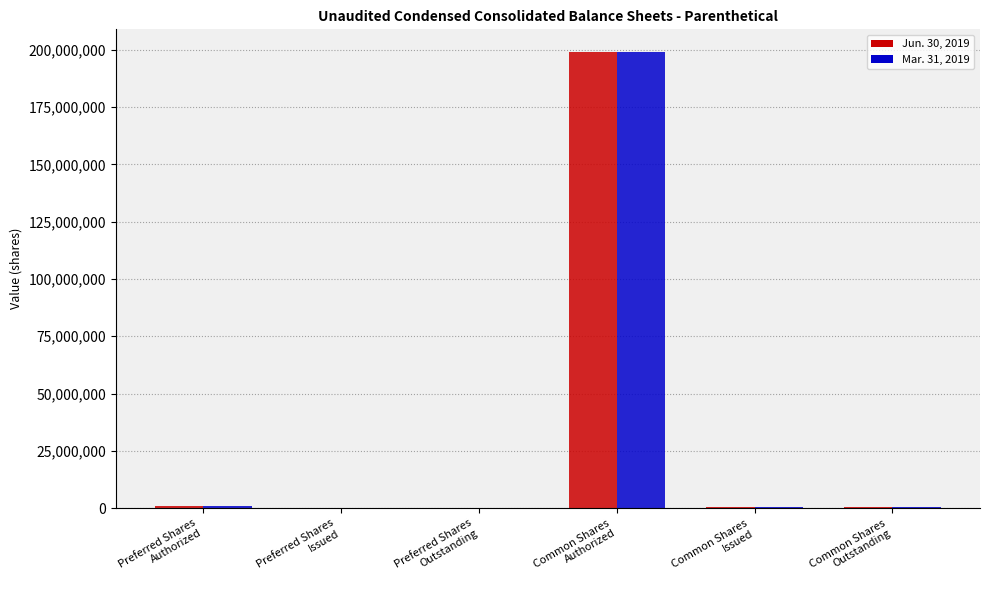

What is the maximum value shown in the chart?

199000000